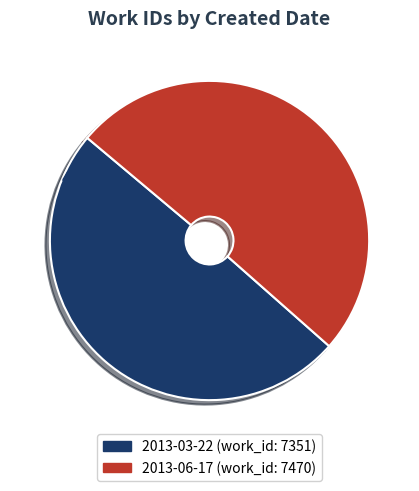

Is it true that 2013-06-17 is 43% of the pie?

False